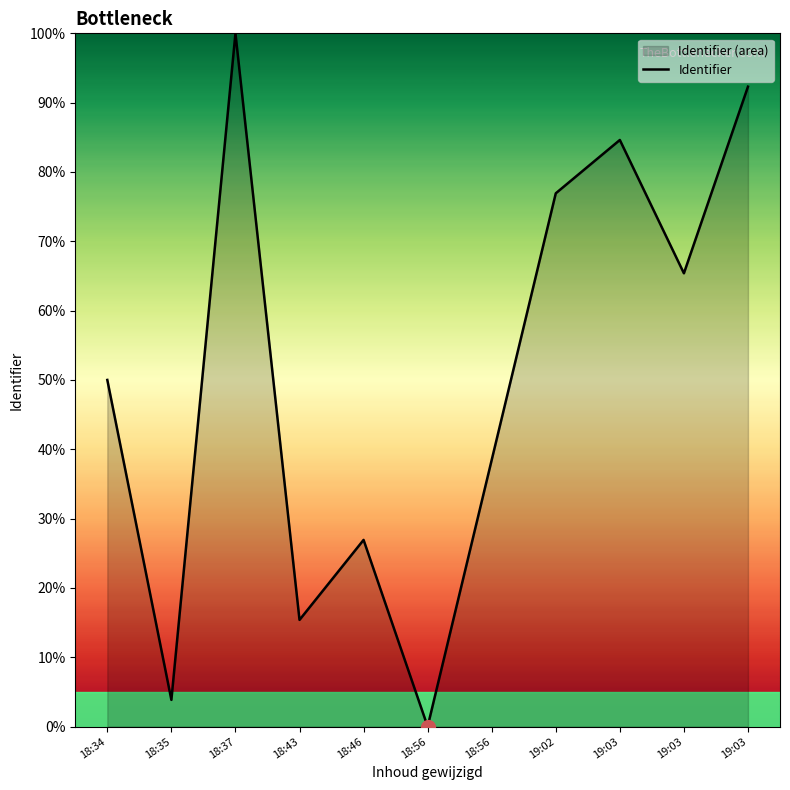

Rank the categories by value from highest to lowest.

18:37, 19:03, 19:03, 19:02, 19:03, 18:34, 18:56, 18:46, 18:43, 18:35, 18:56